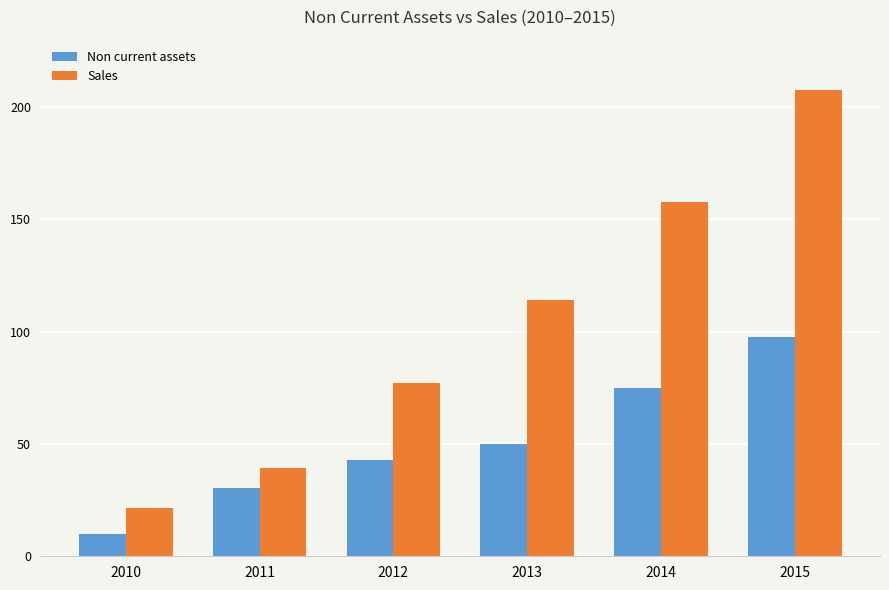

At which category is the sum across all series the highest?

2015